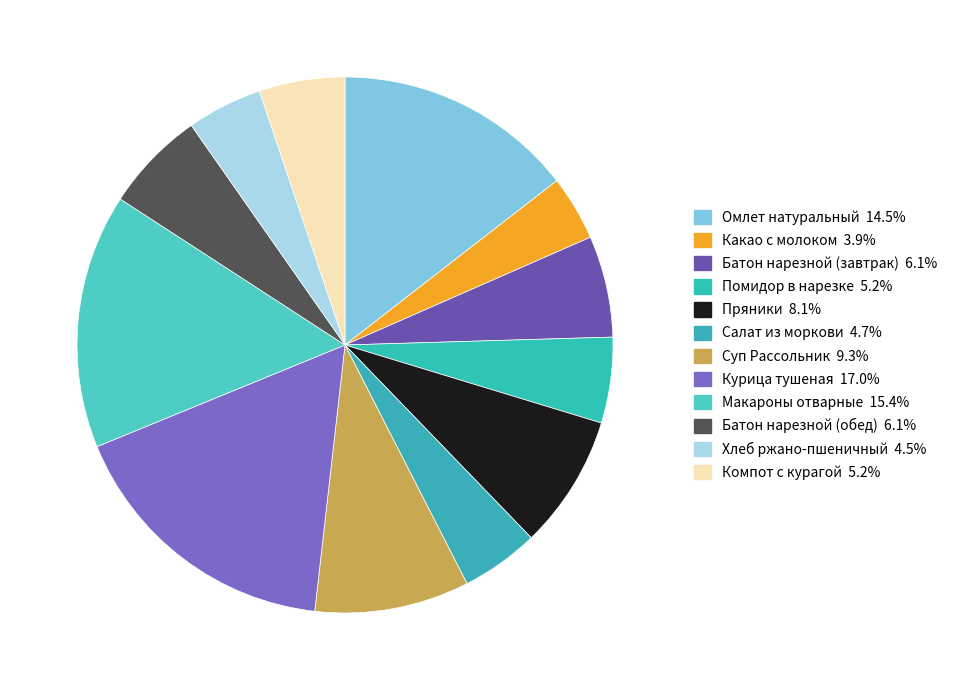

What percentage is the Батон нарезной (обед) slice, to the nearest percent?

6%